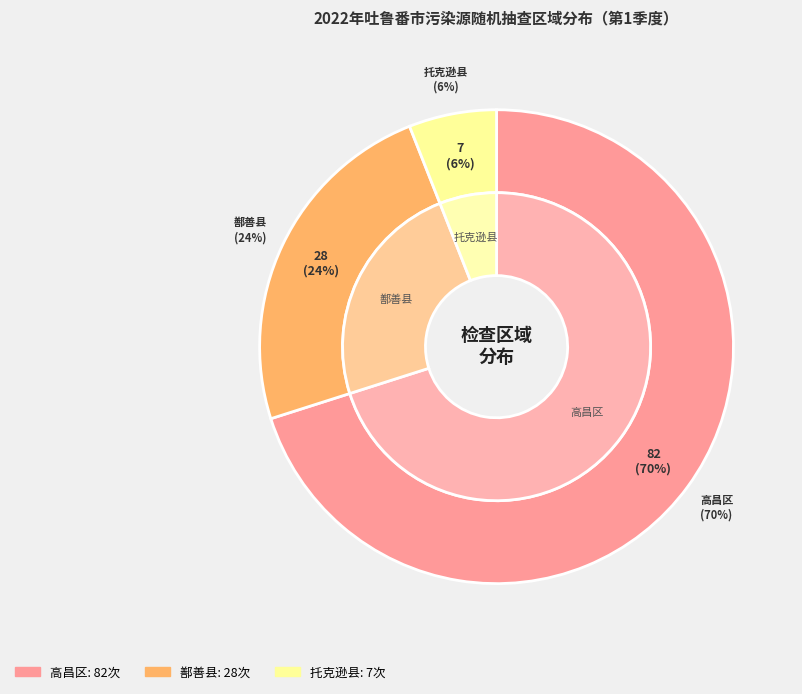

What is the change in value from 高昌区 to 托克逊县?

-75